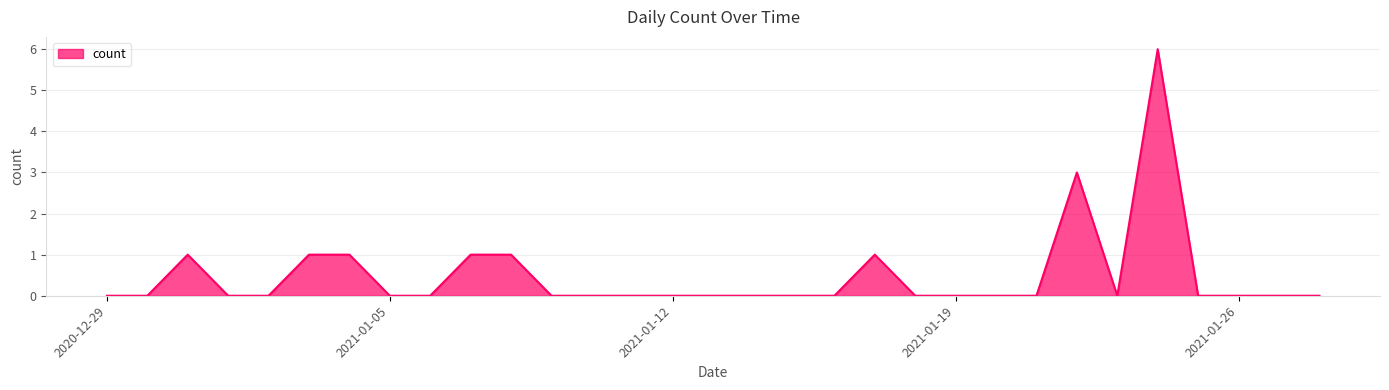

What is the difference between the maximum and minimum values?

6